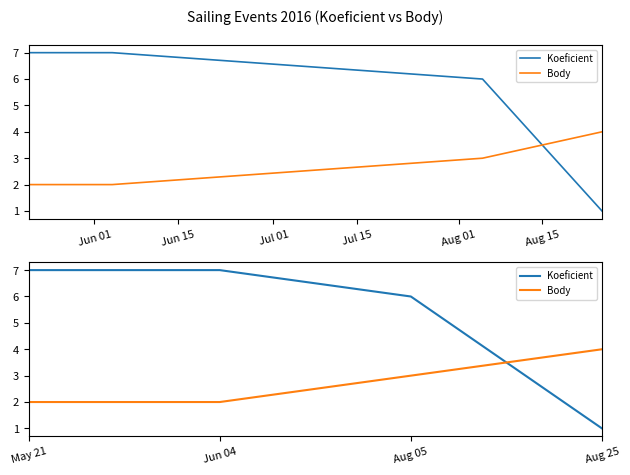

True or false: Body and Koeficient cross at least once.

True